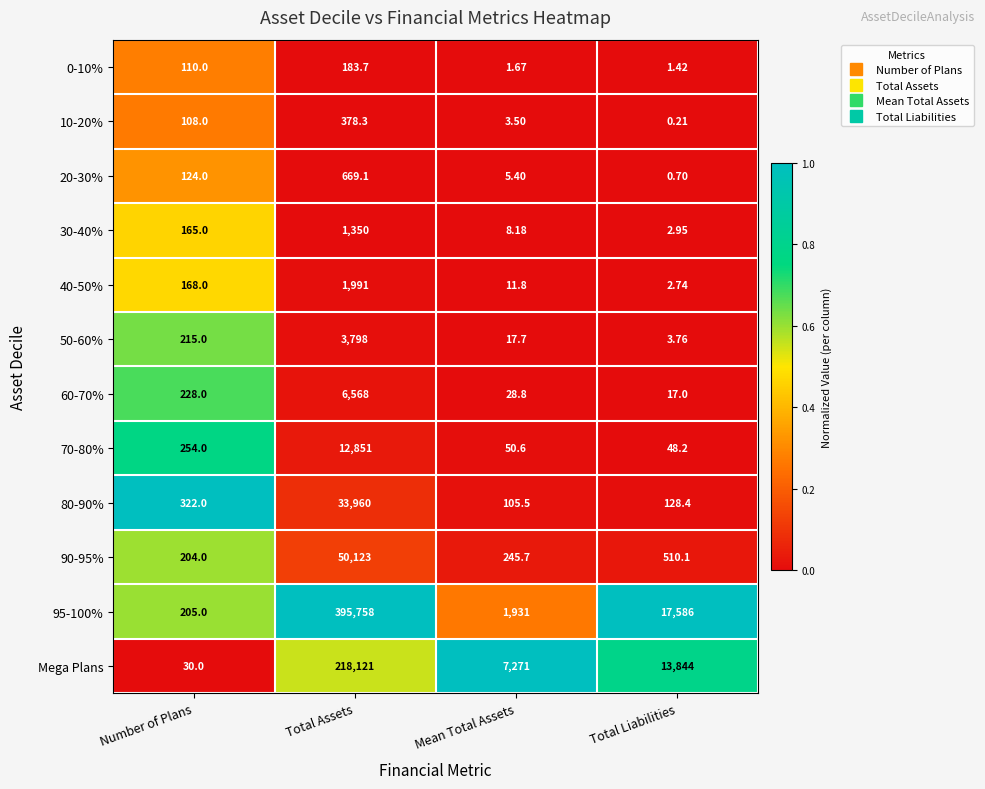

Is the value of 90-95% at Mean Total Assets greater than the value of 20-30% at Total Liabilities?

Yes